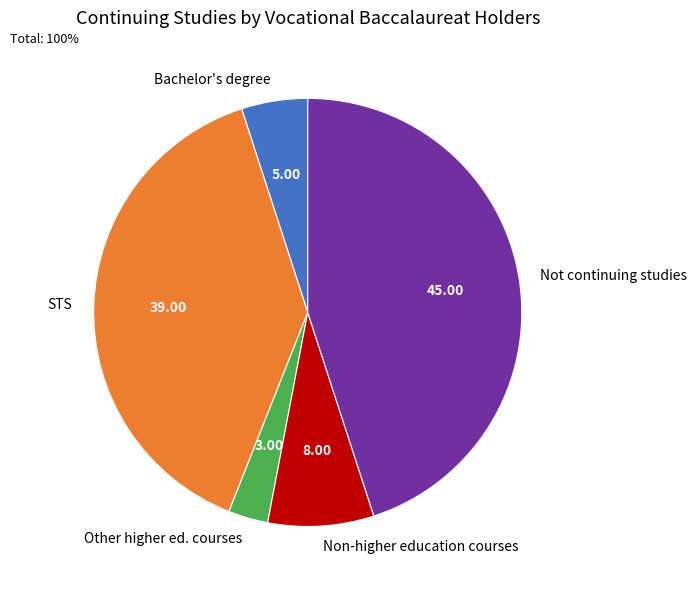

Approximately how many times larger is the value at Other higher ed. courses compared to Bachelor's degree?

0.6